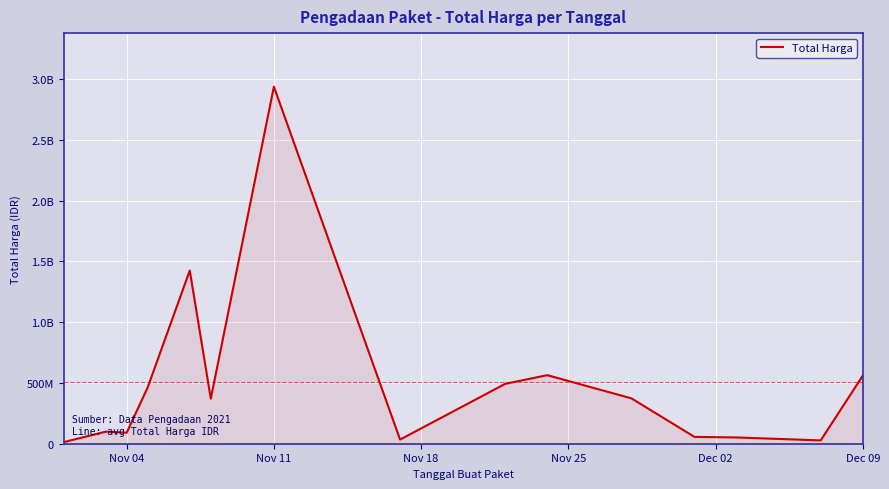

Is this an area chart (filled region under the line)?

Yes